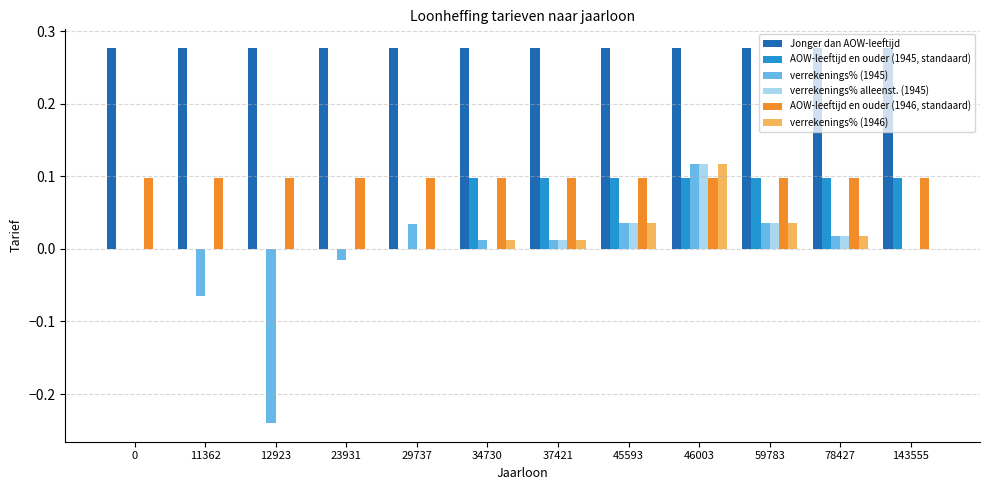

What is the total value across all series at 46003?

0.8